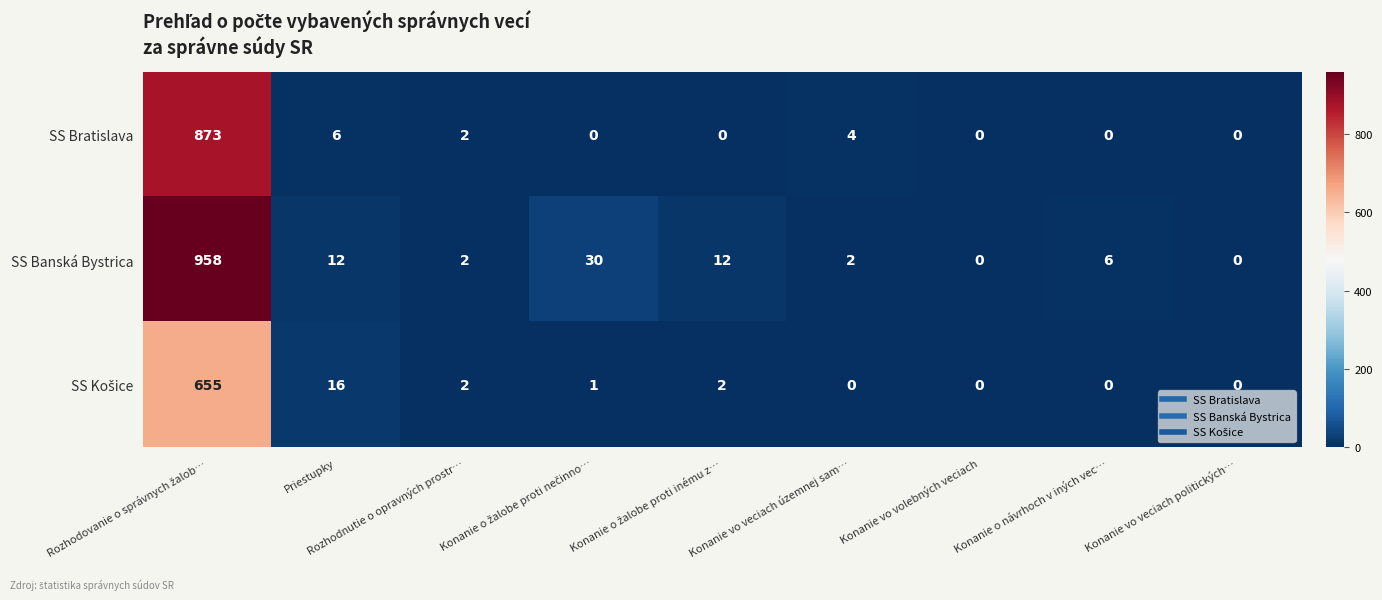

What is the difference between the maximum and minimum values in the SS Banská Bystrica series?

958